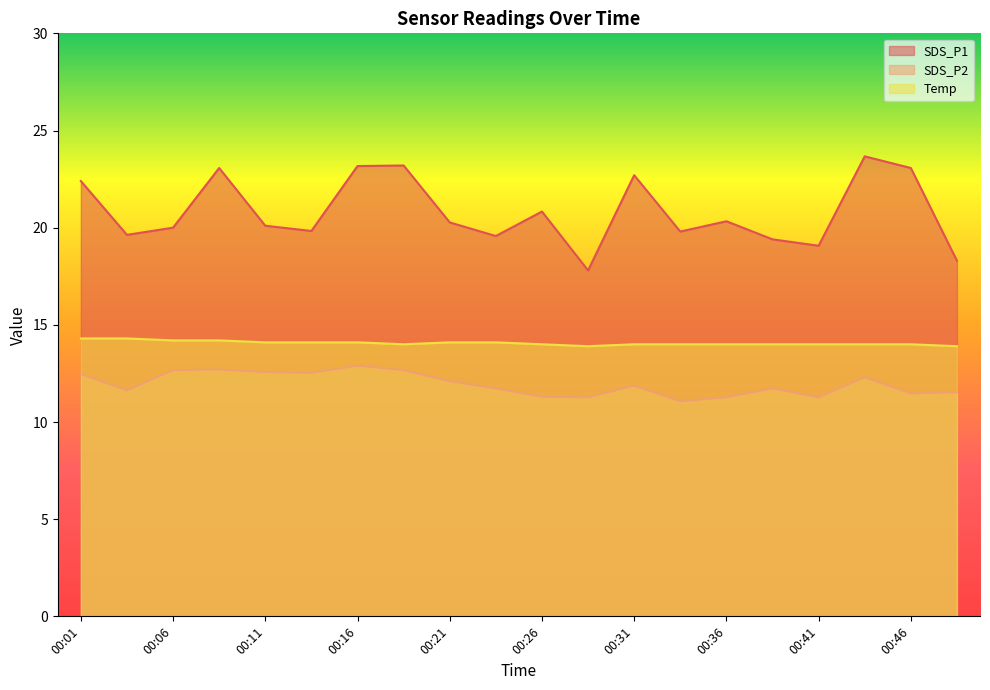

At which label does Temp reach its minimum?

00:28